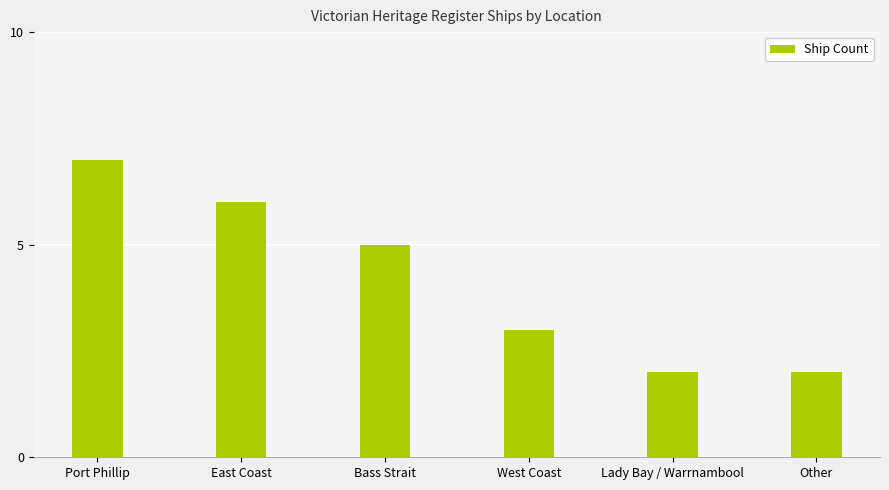

Read the value at Port Phillip.

7